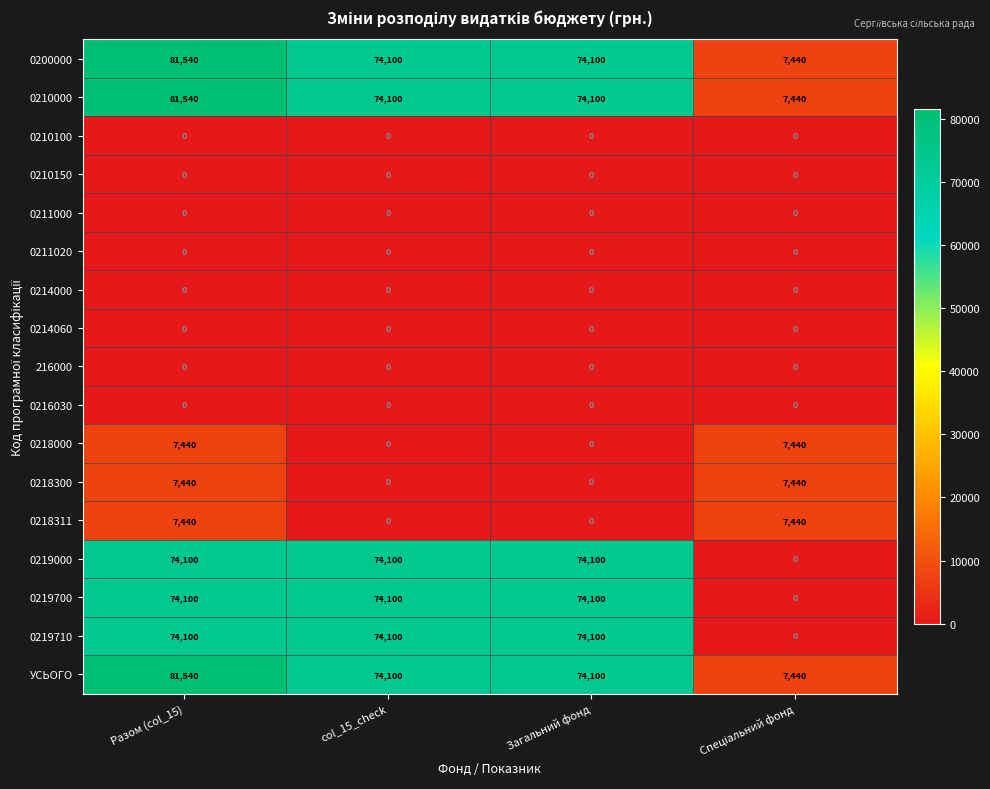

What is the total value across all series at col_15_check?

444600